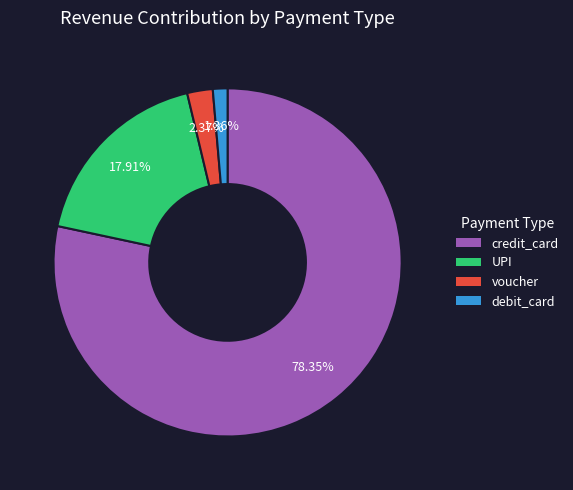

Is there any slice that represents more than half of the pie?

Yes